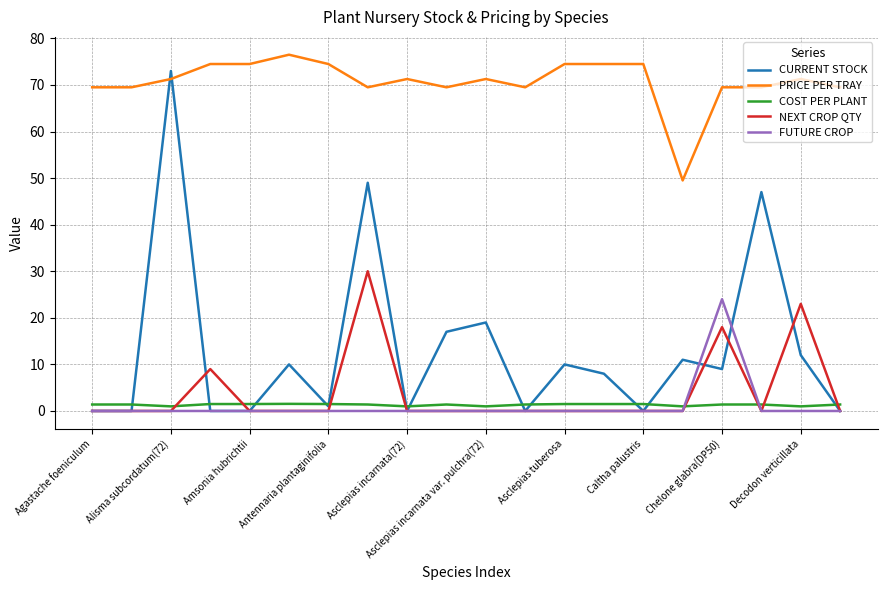

What is the average value of the NEXT CROP QTY series?

4.0